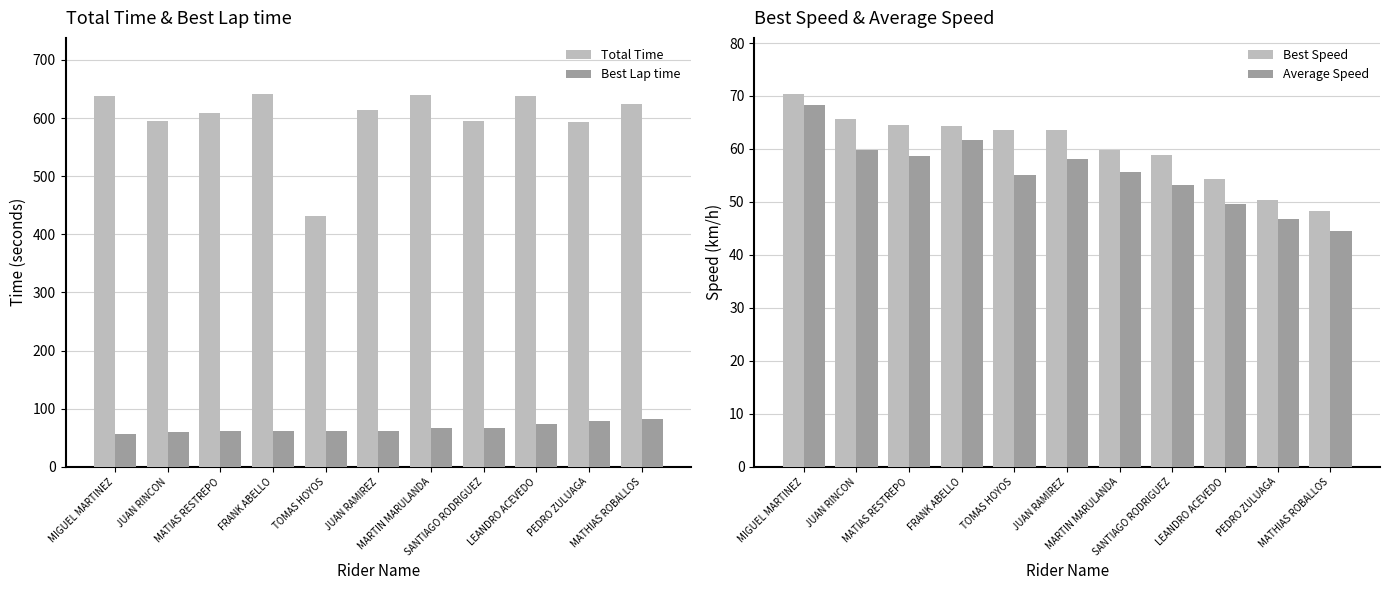

Are the bars horizontal?

No